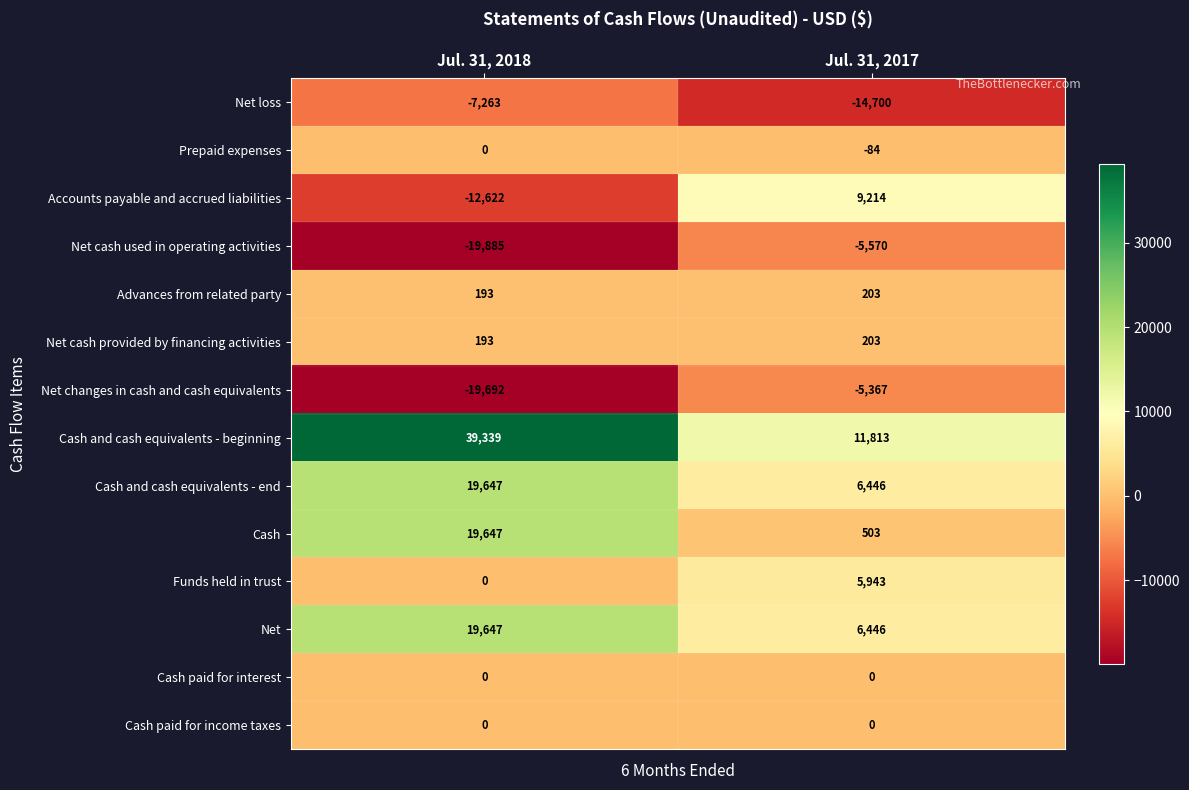

Which series has the largest total across all categories?

Cash and cash equivalents - beginning